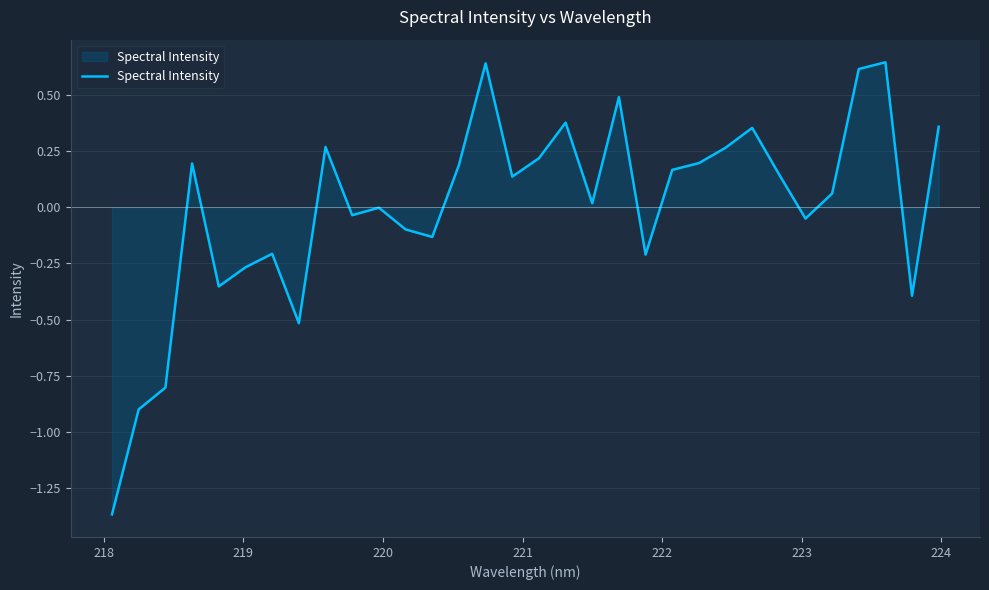

What is the difference between the maximum and minimum values?

2.0